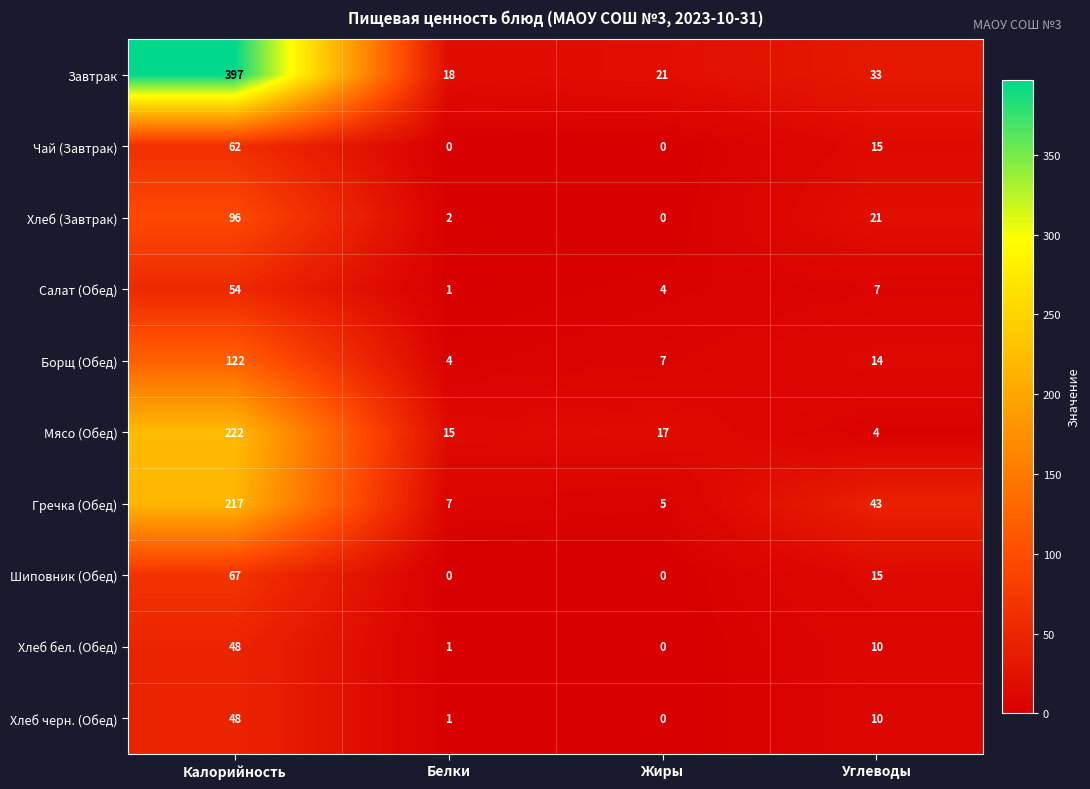

What is the total value across all series at Углеводы?

172